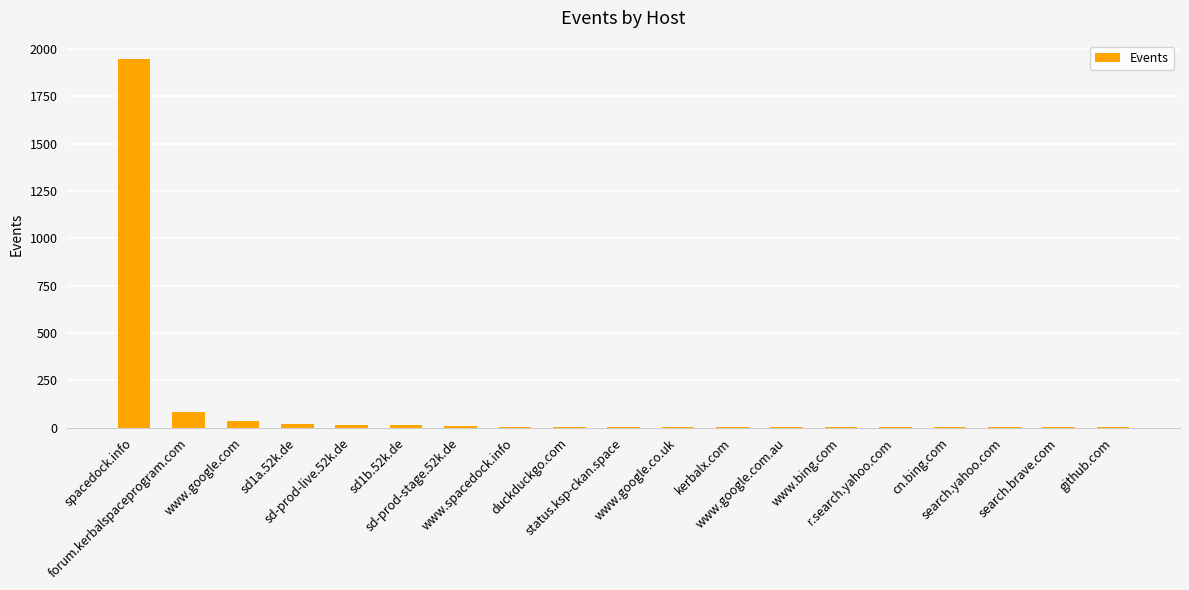

What is the maximum value shown in the chart?

1946